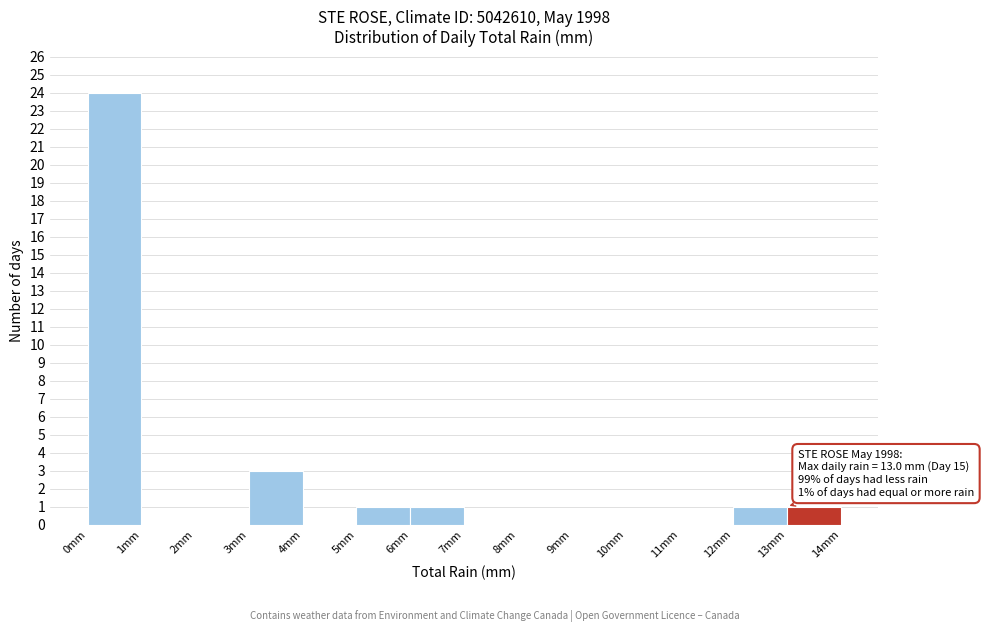

Which range on the x-axis has the tallest bar?

0 to 1